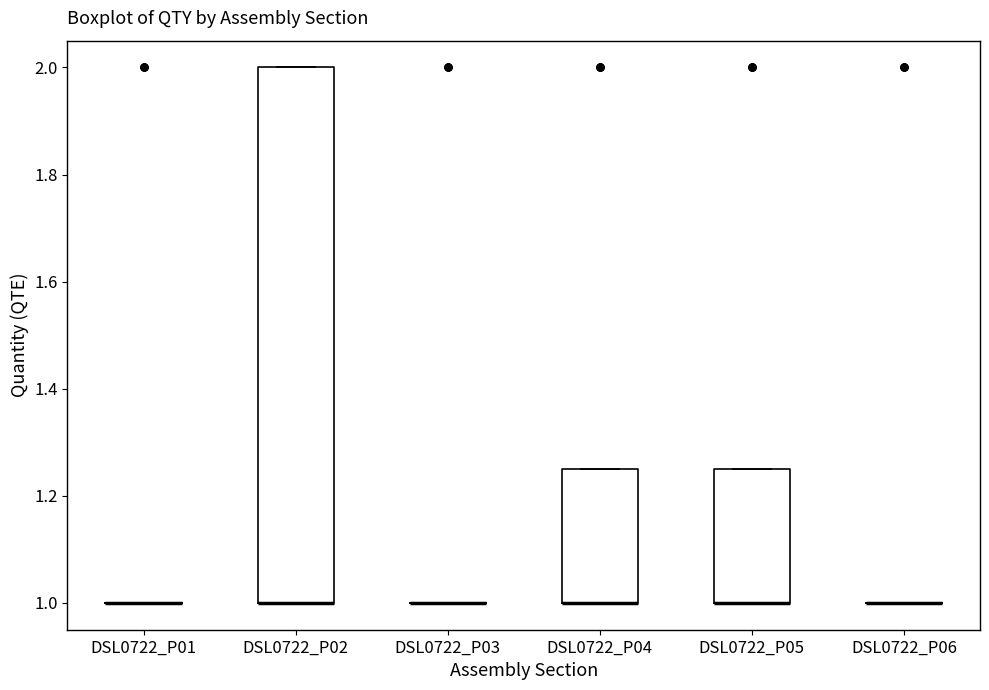

Comparing the boxes themselves (not the whiskers), which one is the tallest?

DSL0722_P02